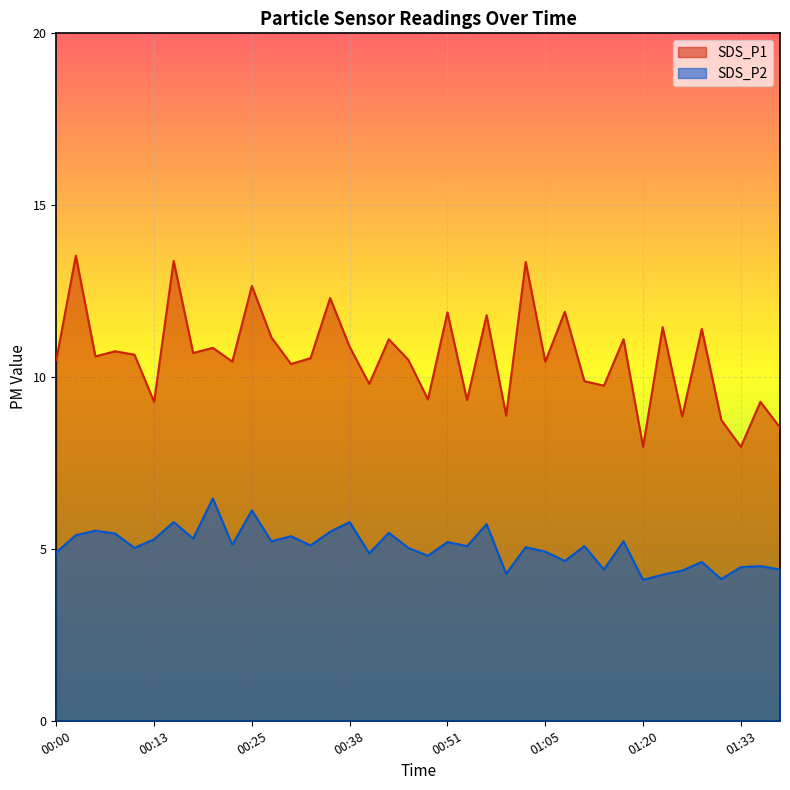

True or false: SDS_P1 and SDS_P2 cross at least once.

False